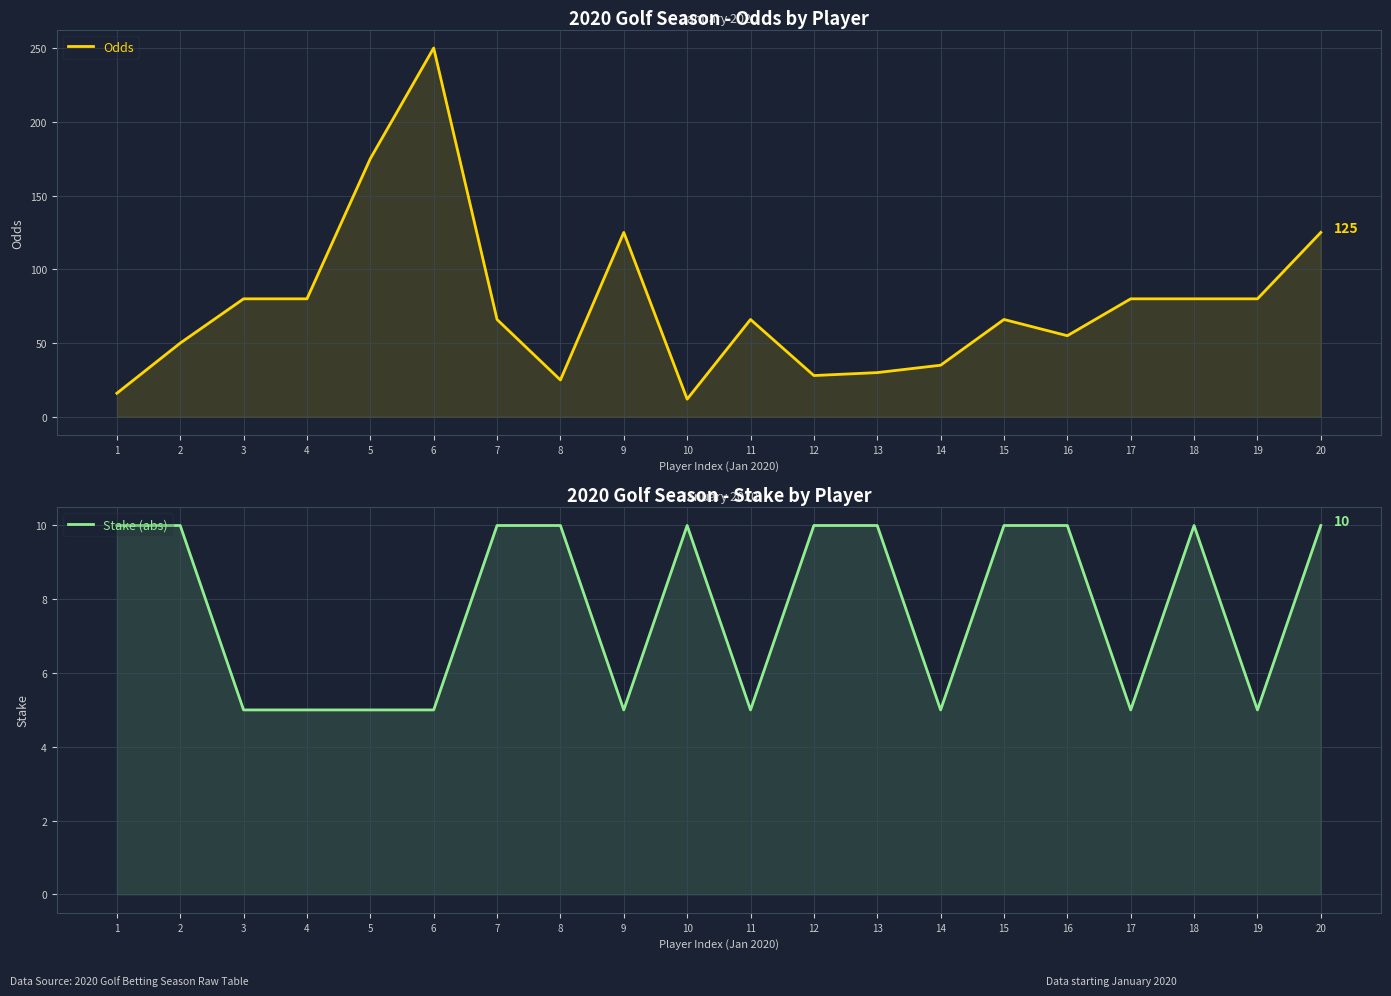

Rank the series by their maximum value, from lowest to highest.

Stake (abs), Odds